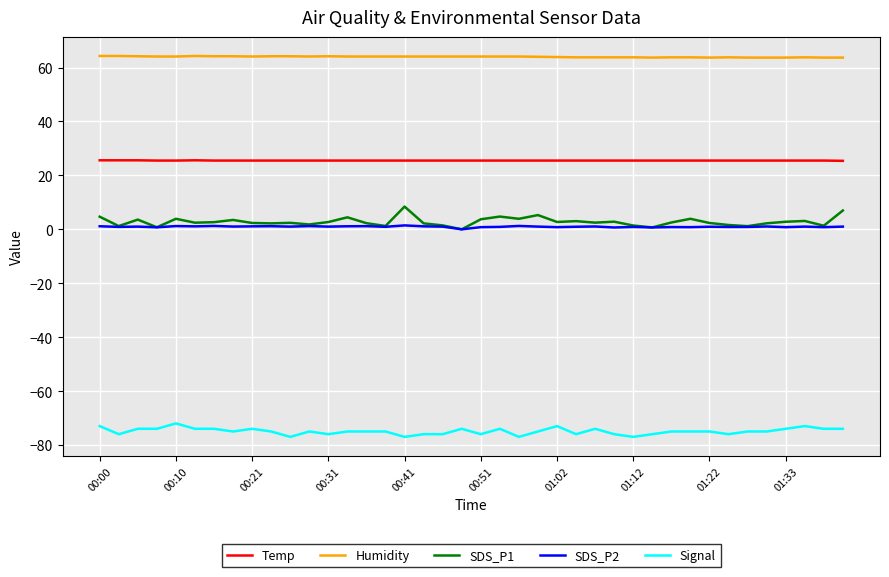

What is the average value of the Signal series?

-74.9